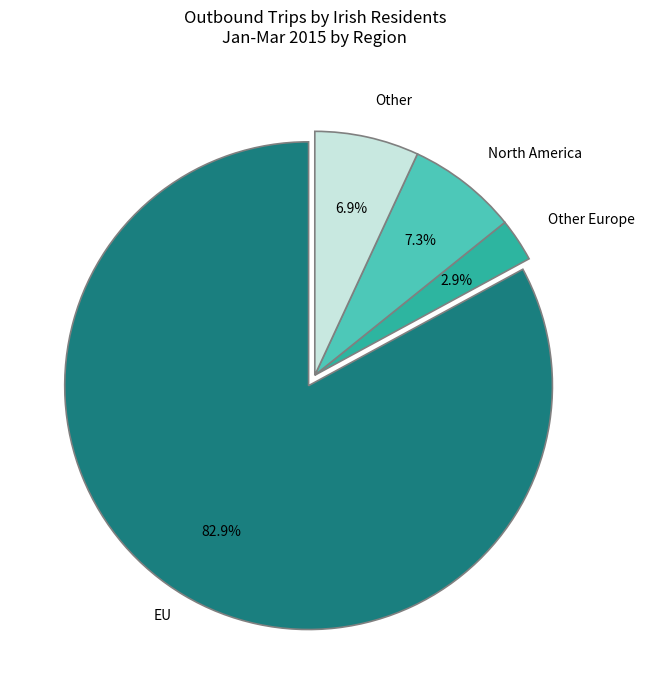

Which category has the smallest portion of the pie?

Other Europe